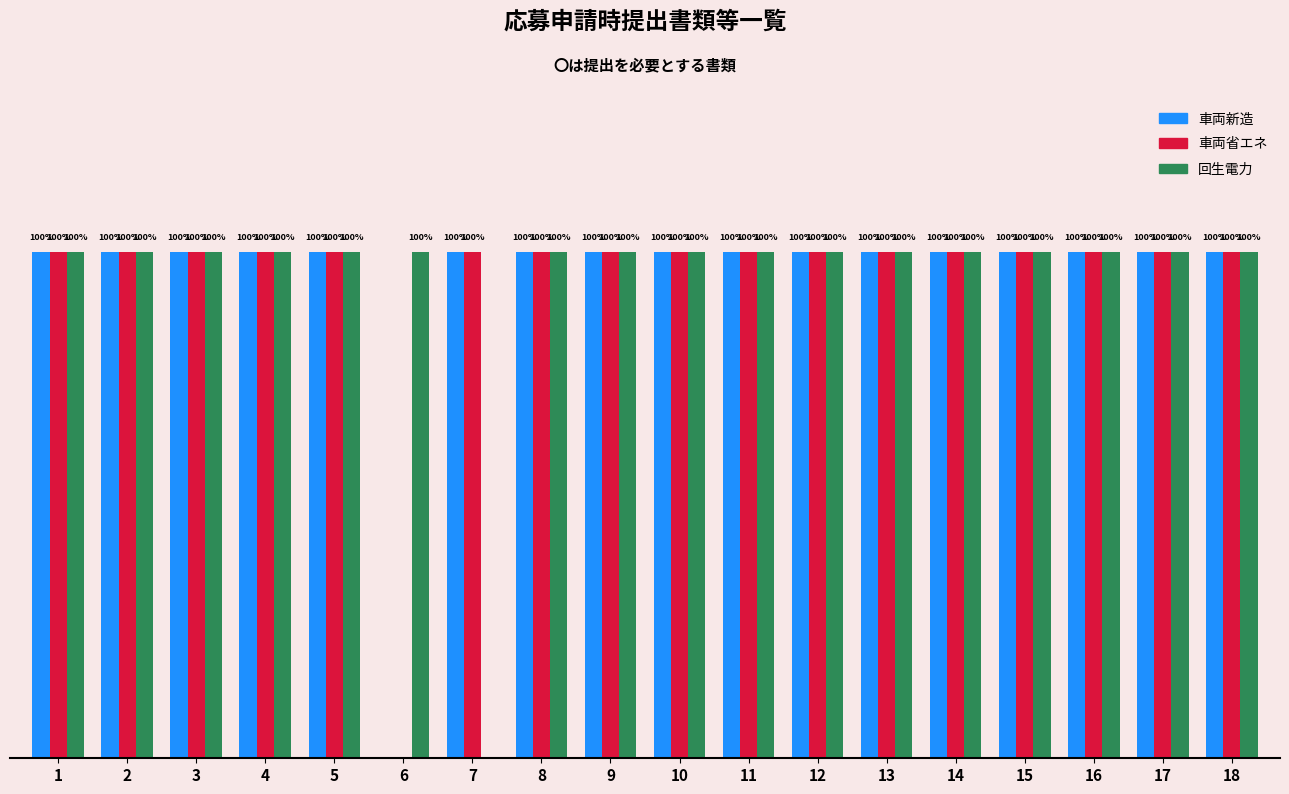

What is the total value across all series at 14?

3